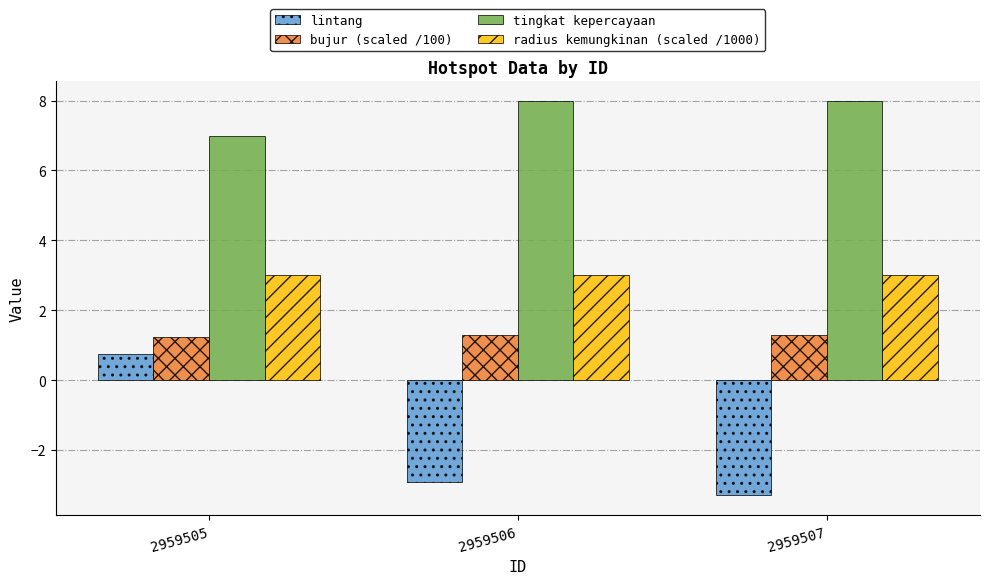

Which series changed the most between 2959506 and 2959507?

lintang